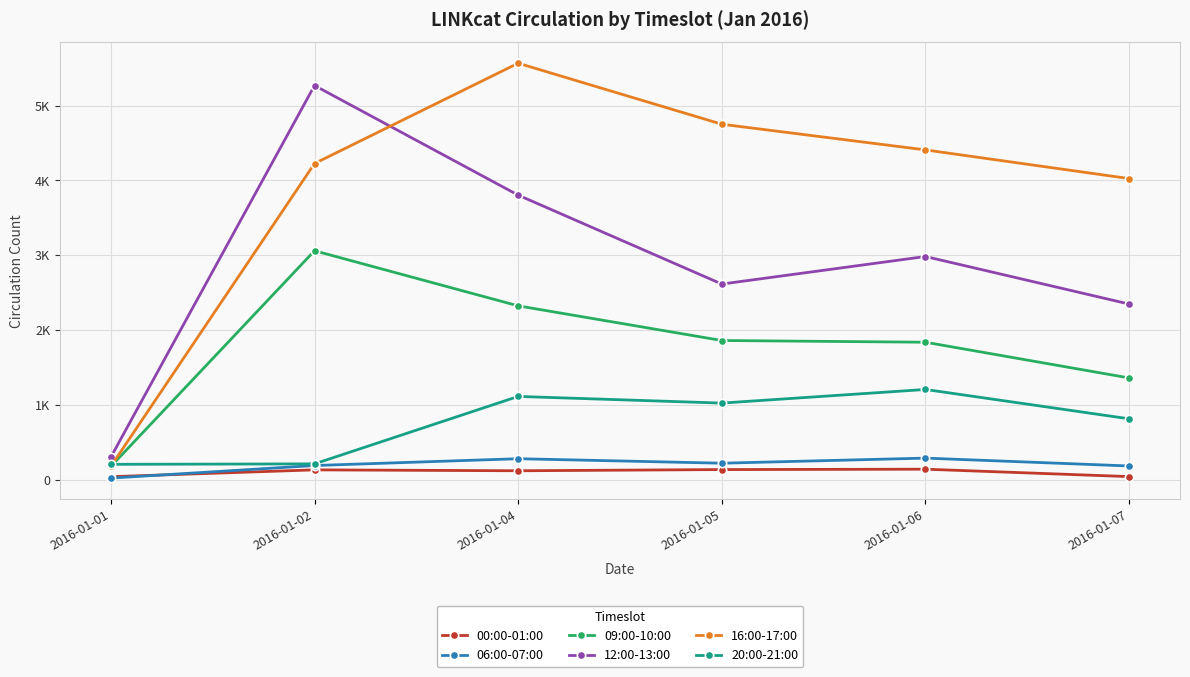

Is this an area chart (filled region under the line)?

No